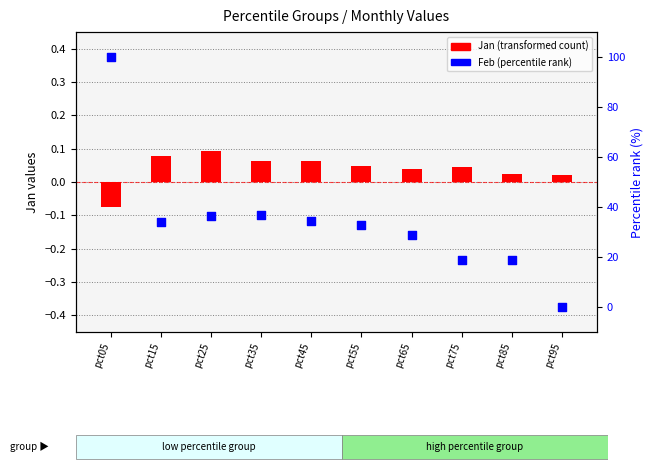

Which series reaches the minimum Y coordinate?

Jan (transformed count)